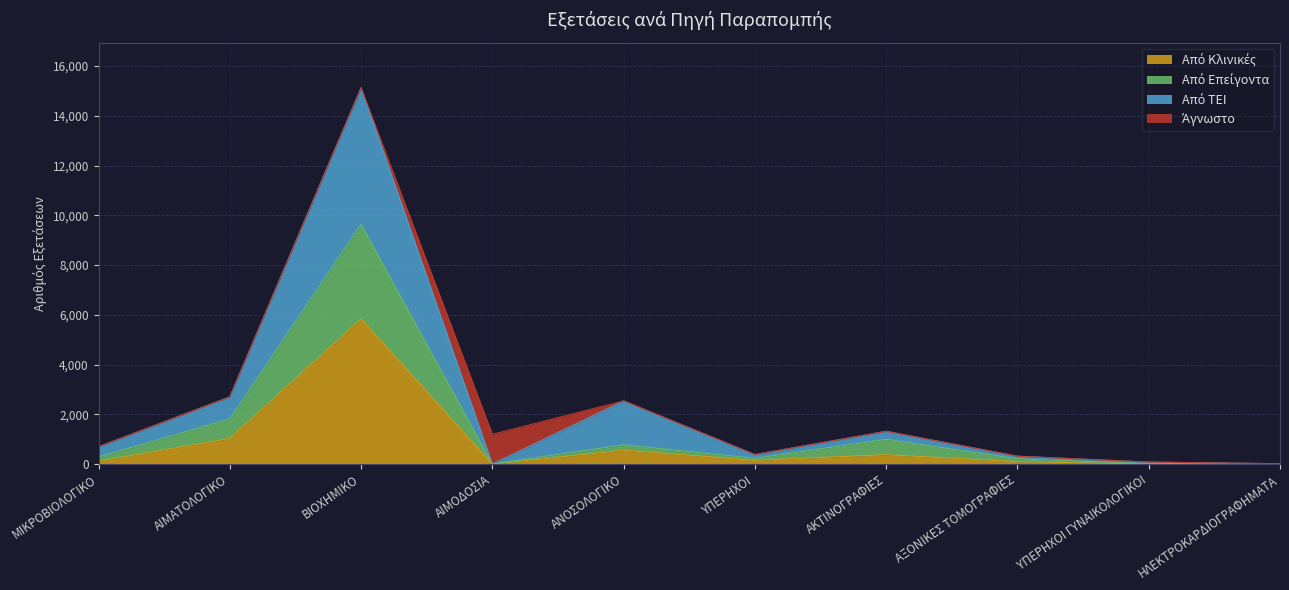

At which category is the sum across all series the highest?

ΒΙΟΧΗΜΙΚΟ